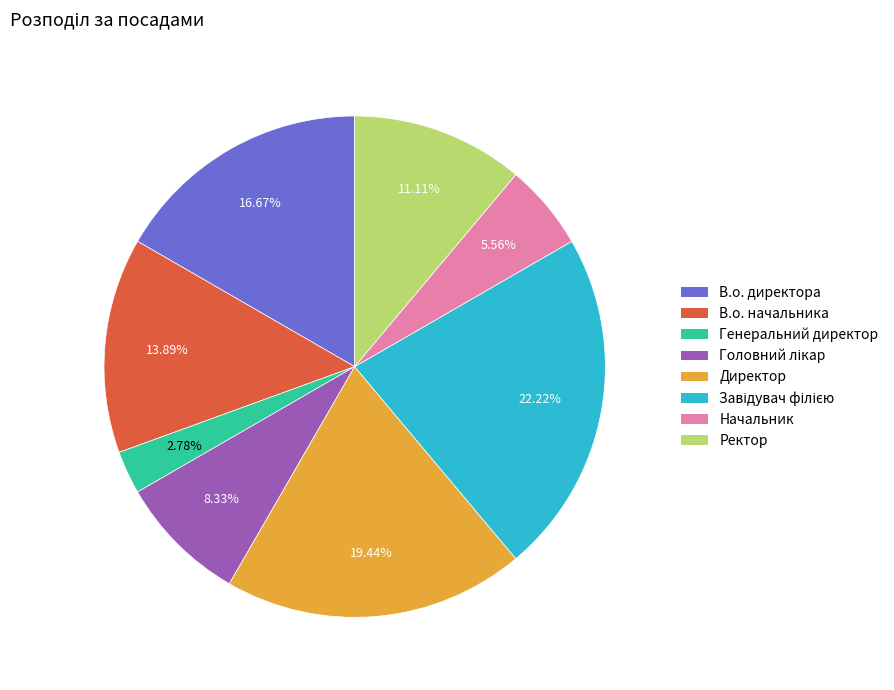

Is there a majority slice in this chart?

No